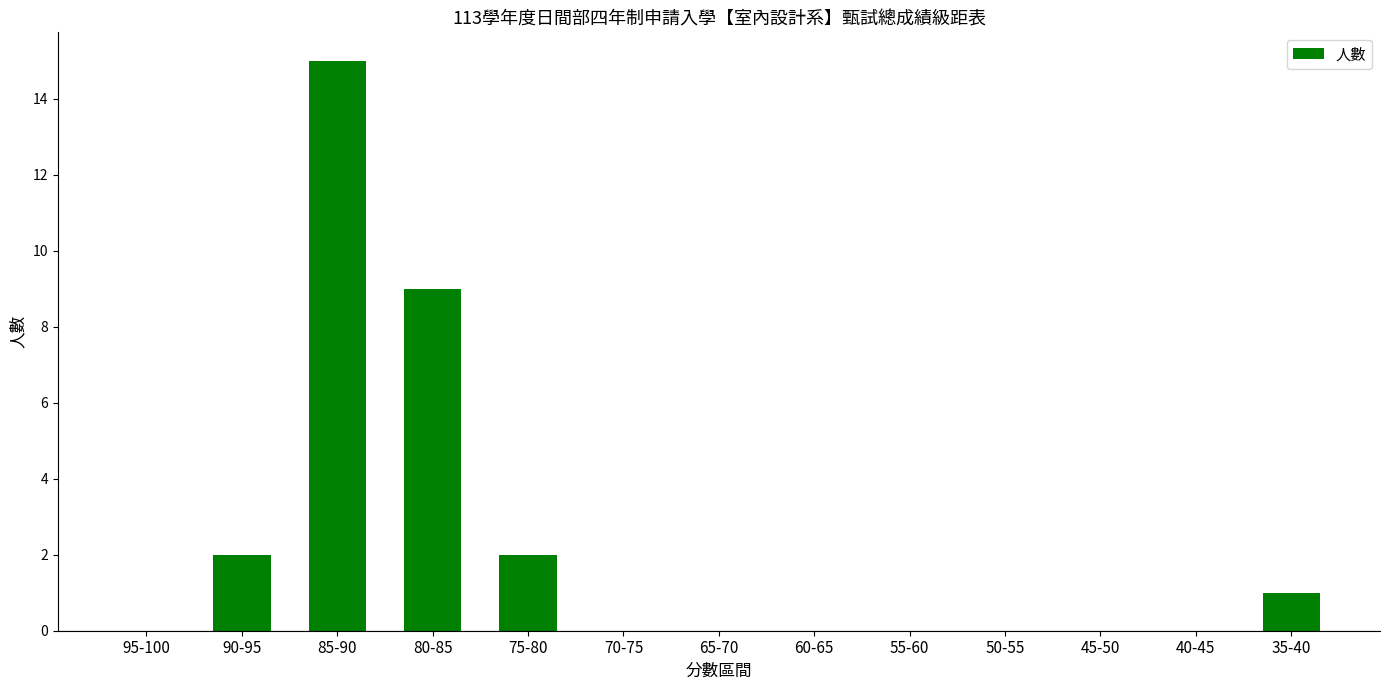

What is the average value?

2